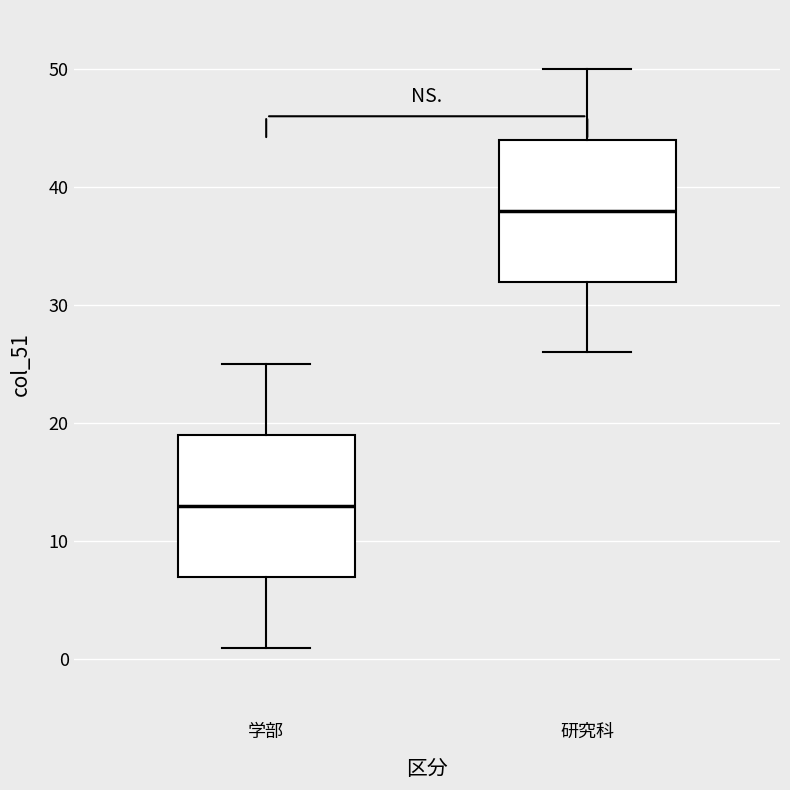

Which box's median line is the lowest?

学部